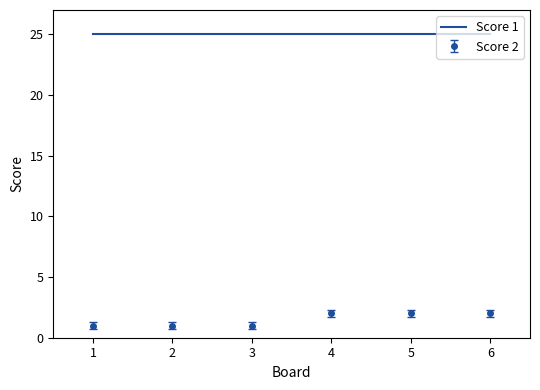

True or false: Score 2 and Score 1 intersect in this chart.

False